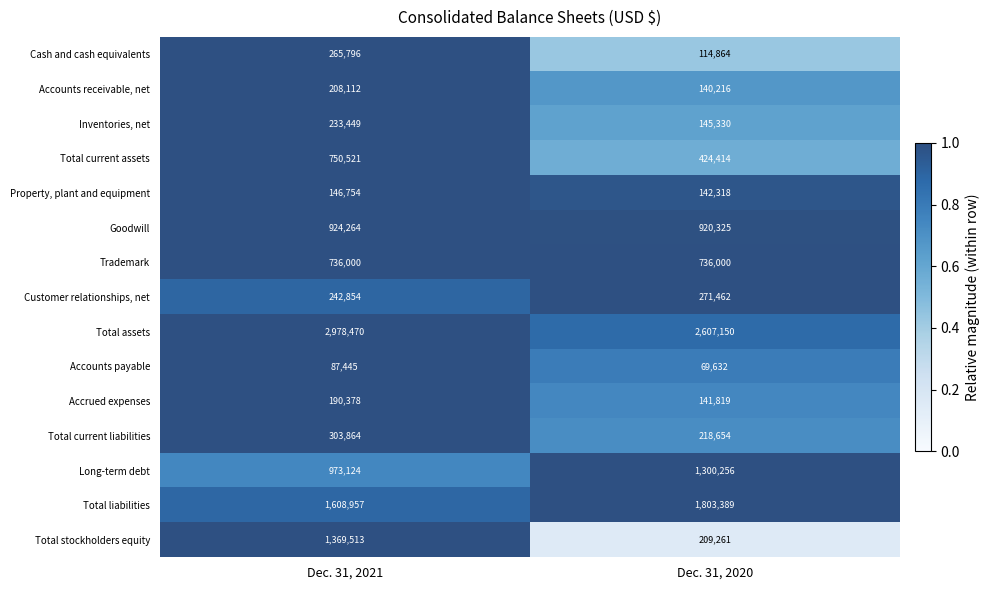

Which series has the widest spread of values?

Total stockholders equity